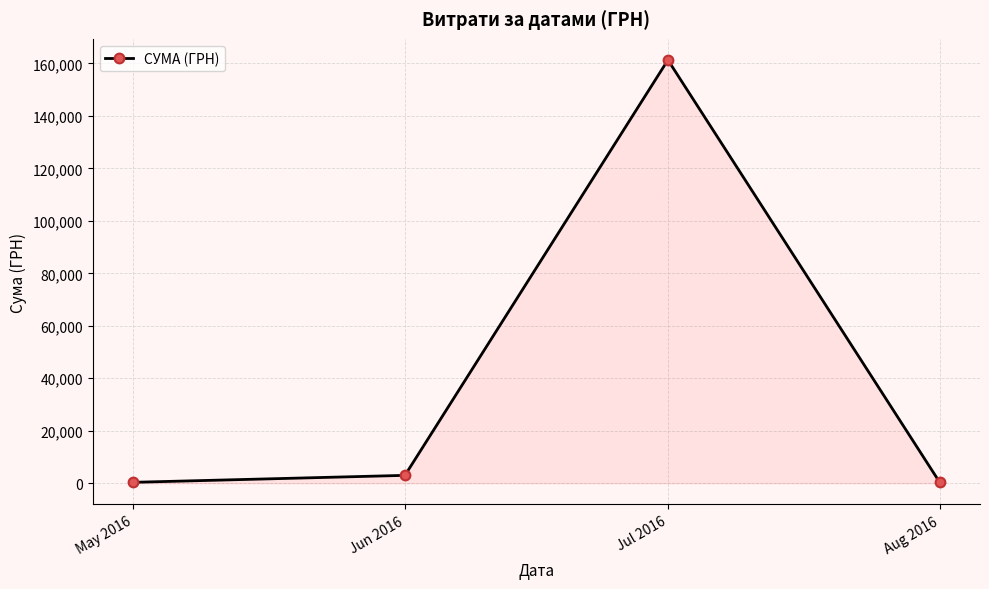

What is the maximum value shown in the chart?

161322.6